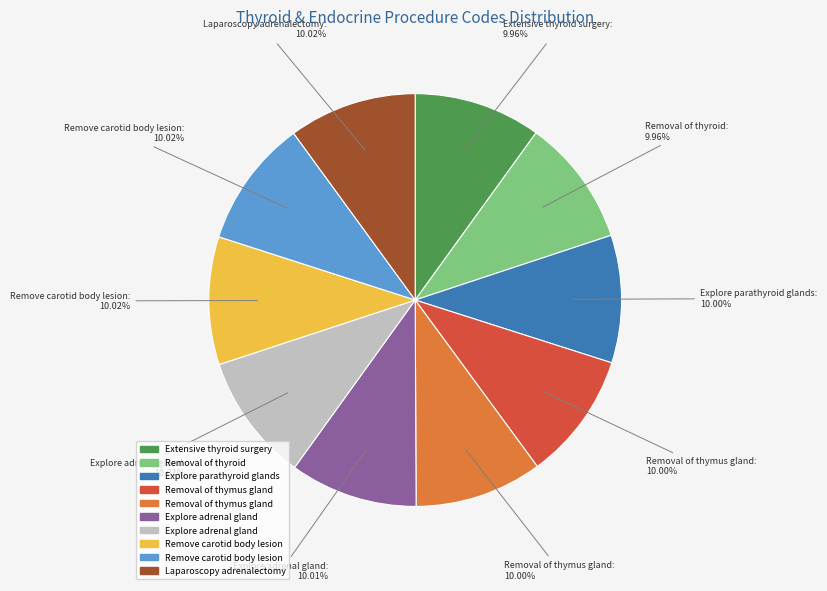

Does any single category account for the majority?

No